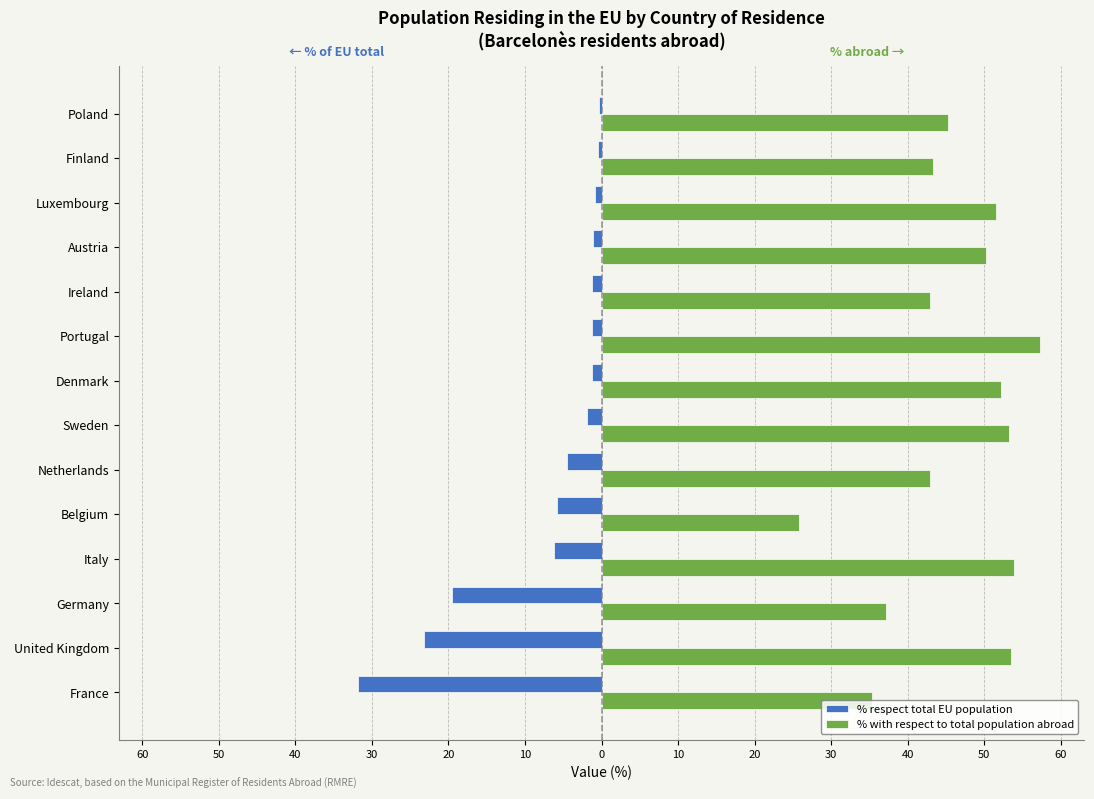

What are all the series names shown in the legend?

% respect total EU population, % with respect to total population abroad